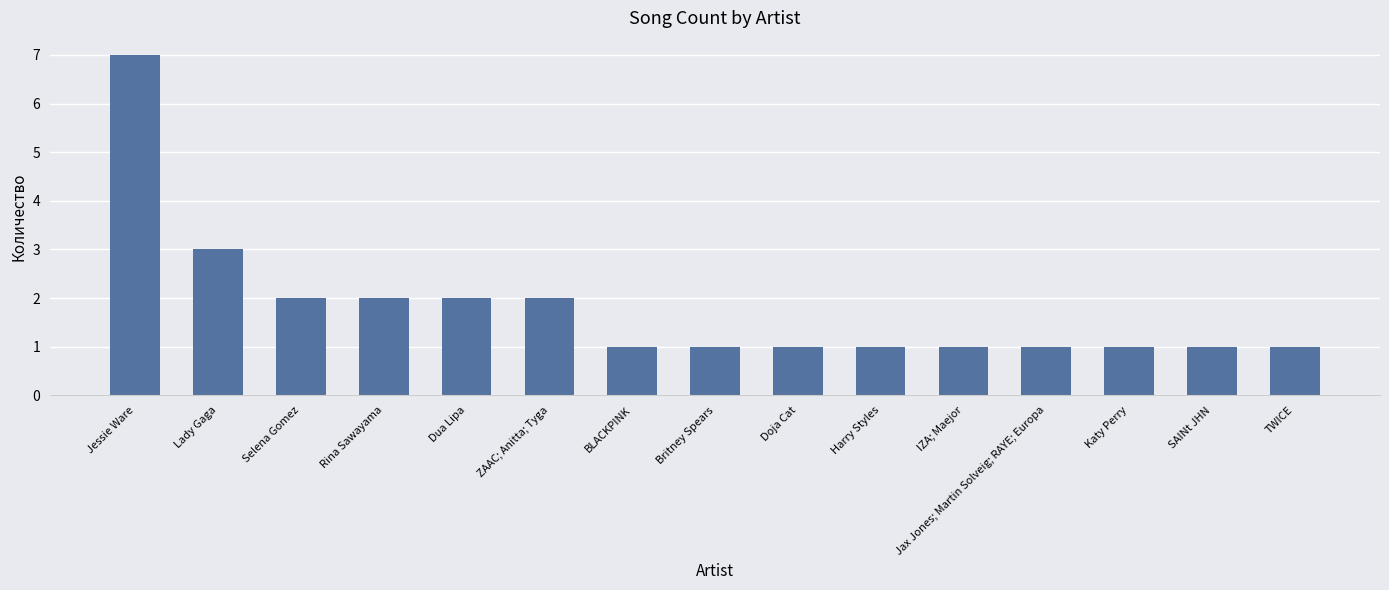

The chart shows a value of 1 at Doja Cat. True or false?

True